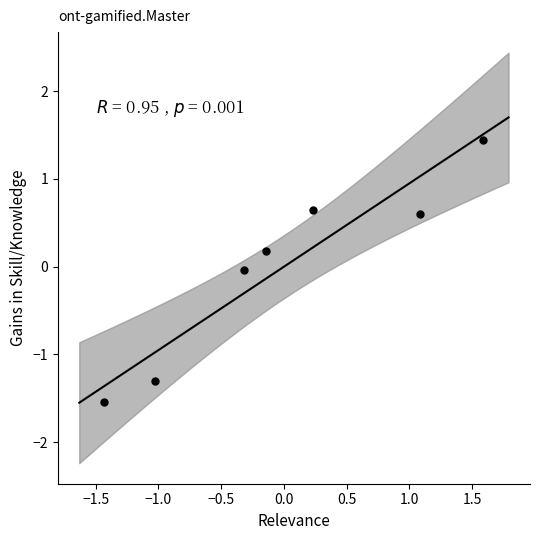

What is the range of X values (max minus min)?

3.0